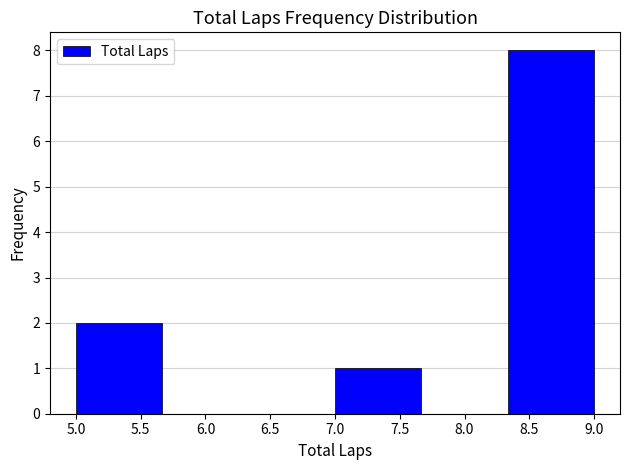

Reading left to right, list every bar in this chart as the range it spans on the x-axis followed by its height. Neither the bar edges nor the heights are printed on the chart, so give them approximately, as read against the axes.

5.00 to 5.65: 2
5.65 to 6.35: 0
6.35 to 7.00: 0
7.00 to 7.65: 1
7.65 to 8.35: 0
8.35 to 9.00: 8